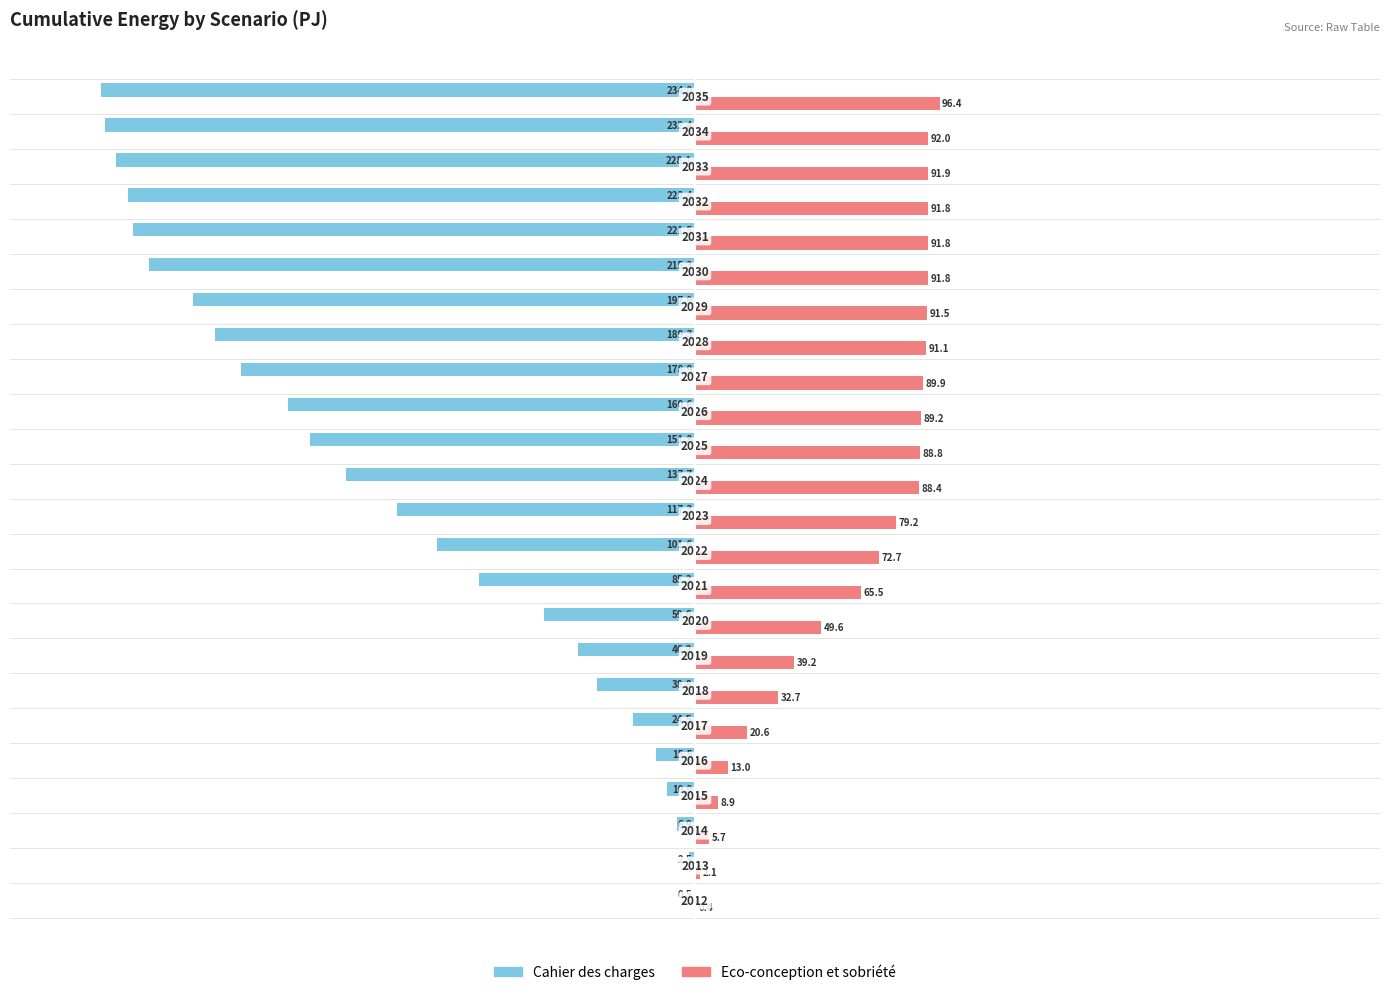

What is the sum of all Eco-conception et sobriété values?

1484.2